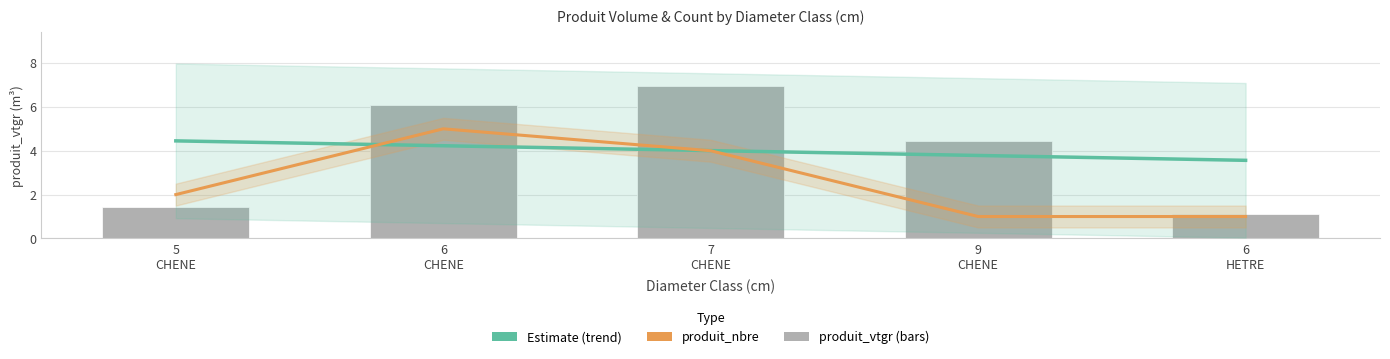

Reading right to left, list all the values displayed in this chart.

produit_vtgr: 1.1	4.4	7.0	6.1	1.4
produit_nbre: 1.0	1.0	4.0	5.0	2.0